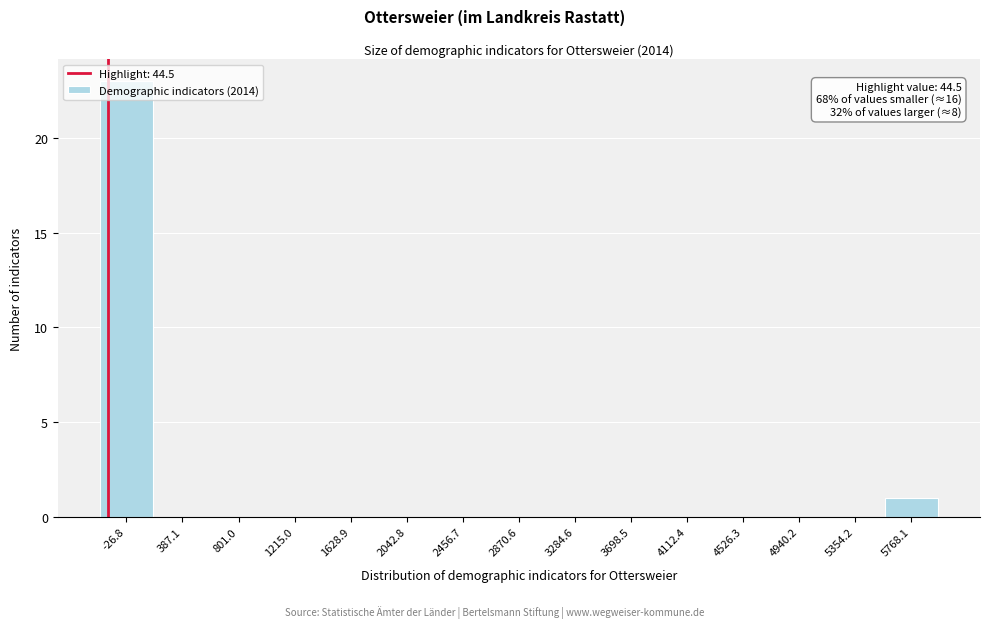

Between 2870.6 and -26.8, which is larger?

-26.8